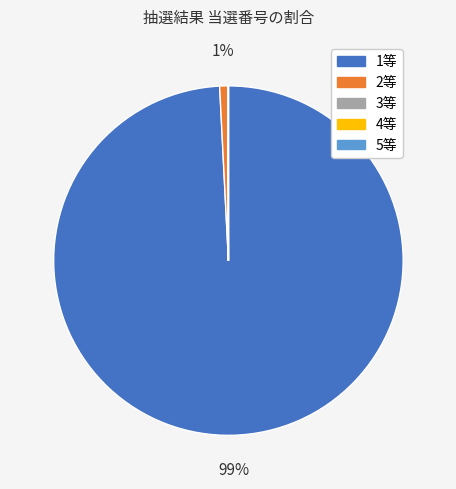

To the nearest percent, what is the difference between the 1等 and 2等 slice percentages?

98%